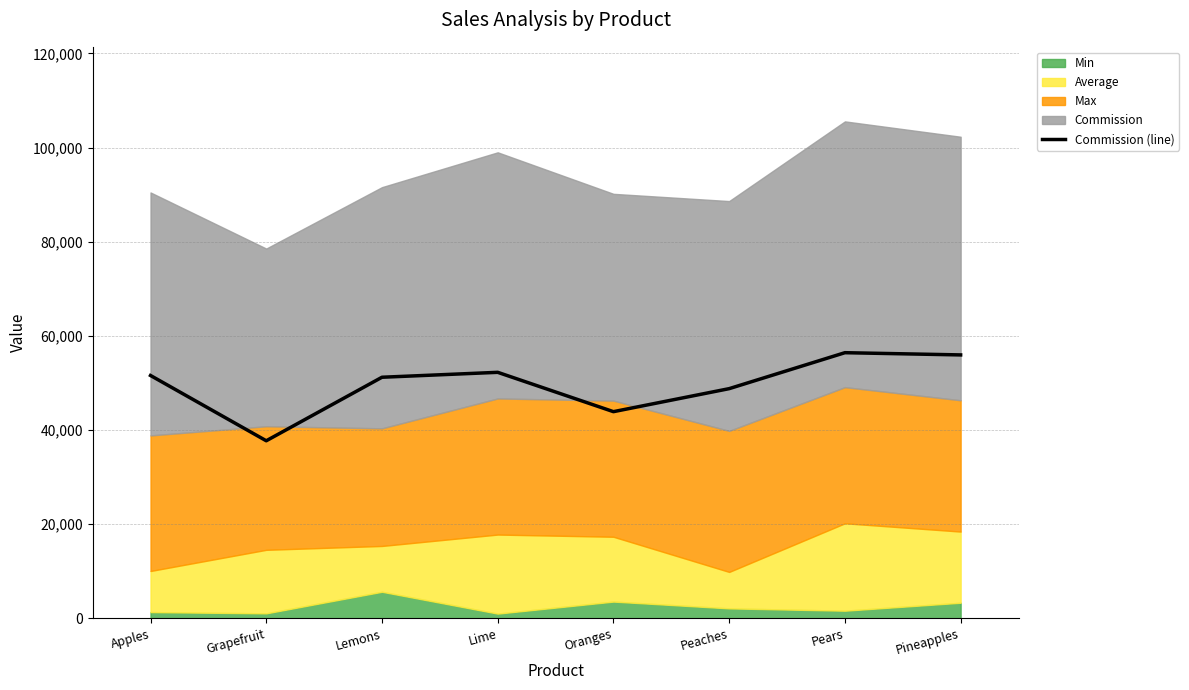

Where does the data first go above 51602?

Apples